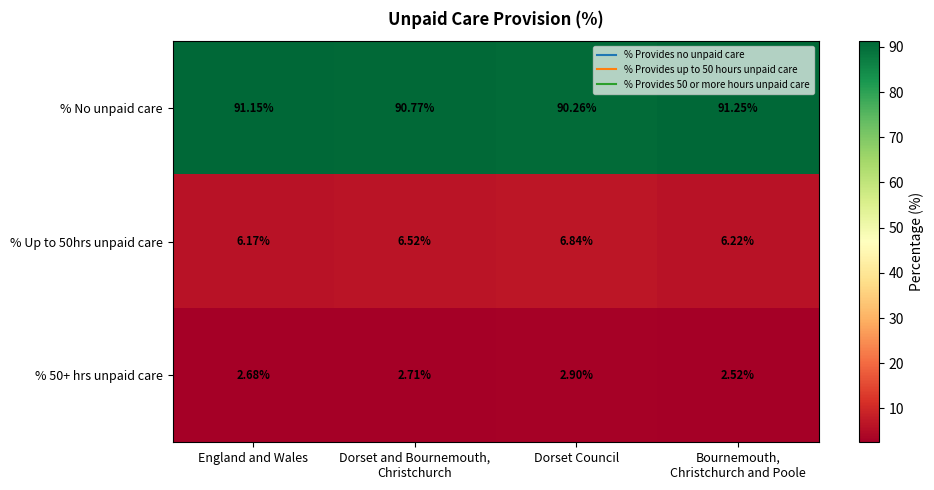

At which label is % Up to 50hrs unpaid care closest to 6?

England and Wales